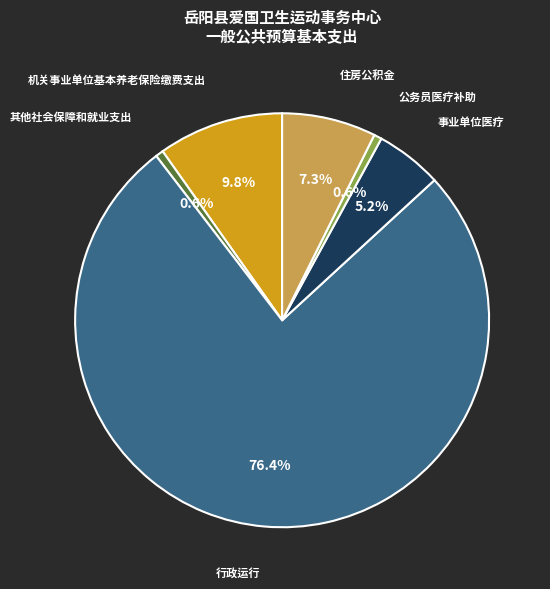

What is the largest slice in the pie chart?

行政运行